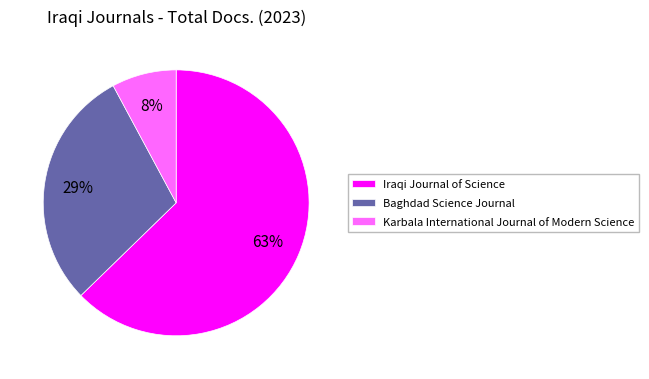

Which category has the biggest portion of the pie?

Iraqi Journal of Science